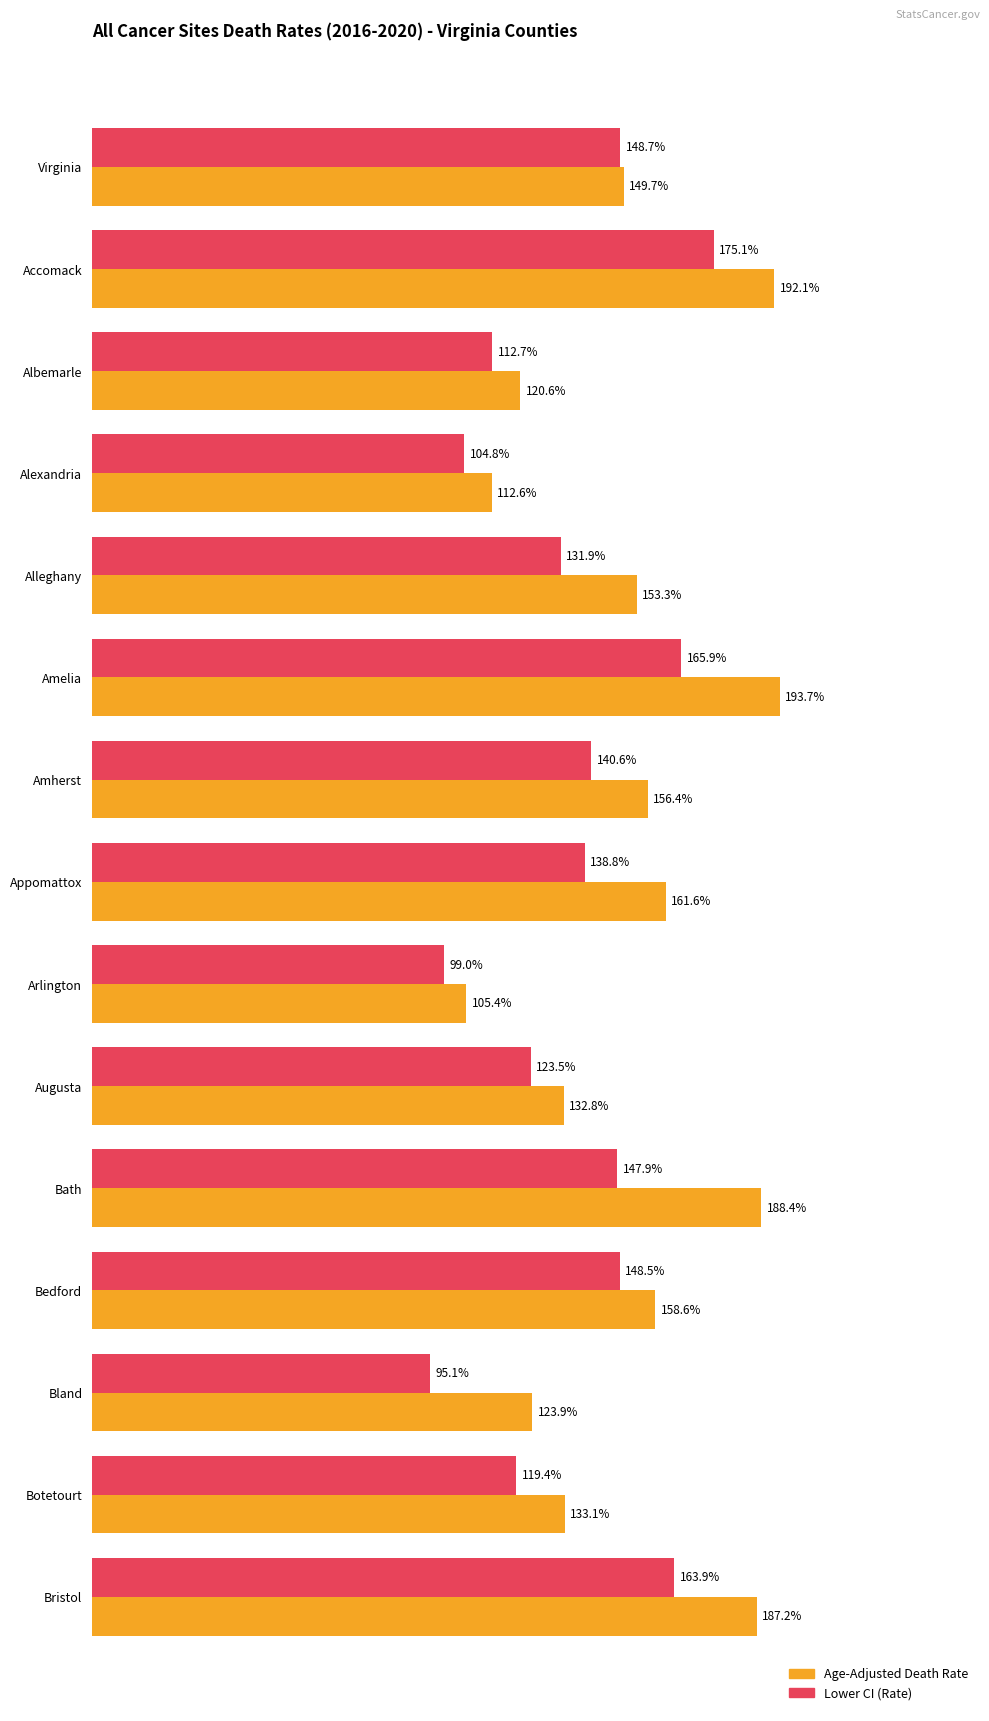

At which label is Age-Adjusted Death Rate closest to 149?

Virginia